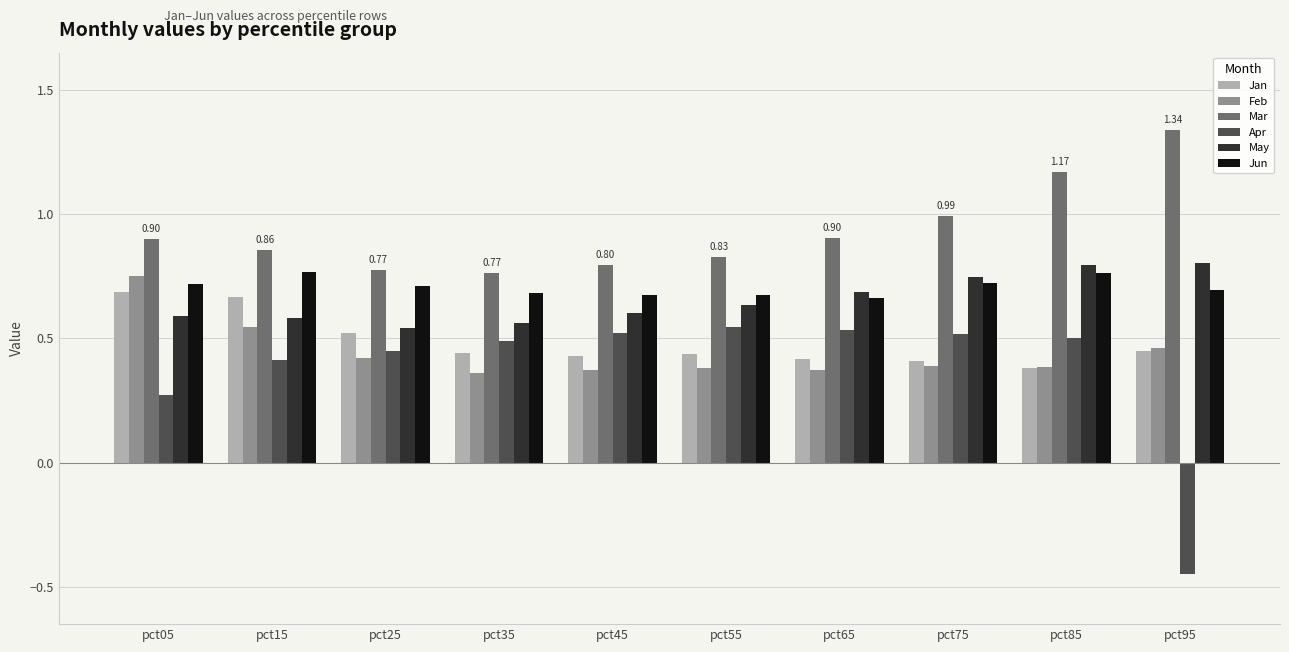

Which series has the largest total across all categories?

Mar